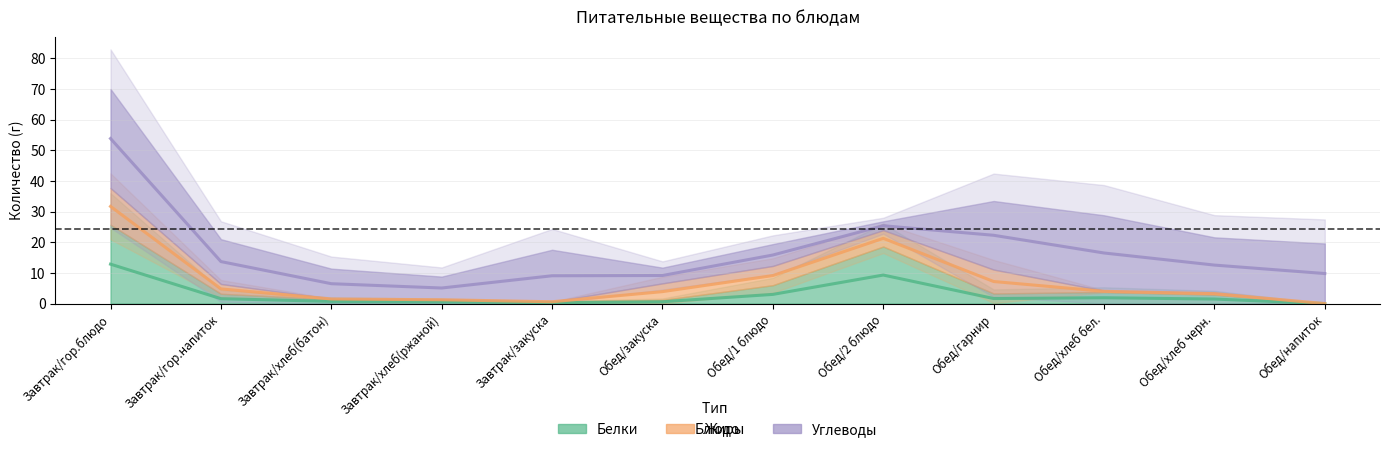

True or false: Белки has a value of 1.0 at Обед/закуска.

False